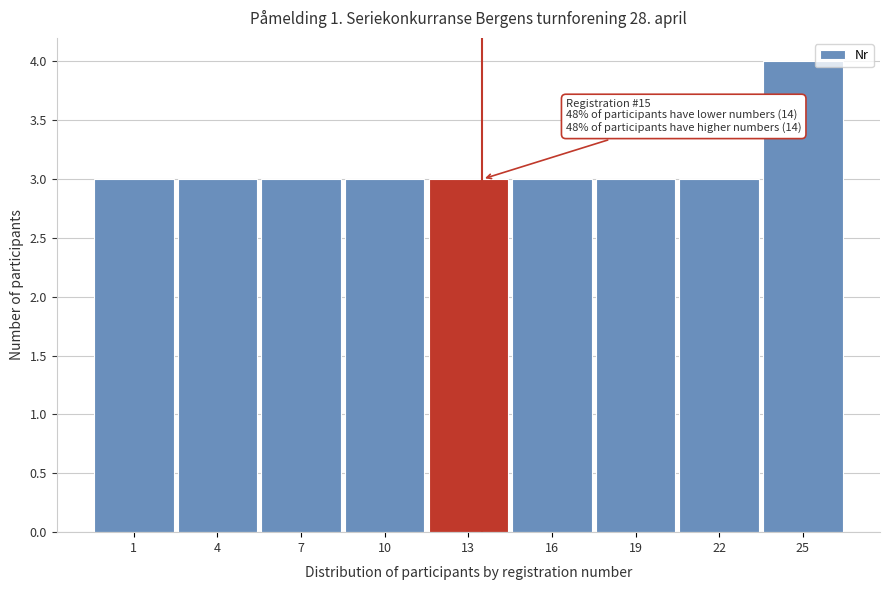

Reading left to right, what are all the values shown in this chart?

3	3	3	3	3	3	3	3	4